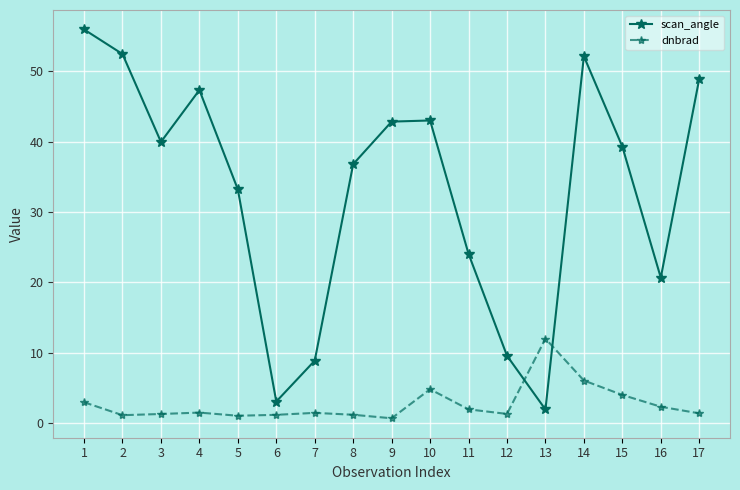

At which label does dnbrad reach its peak?

13